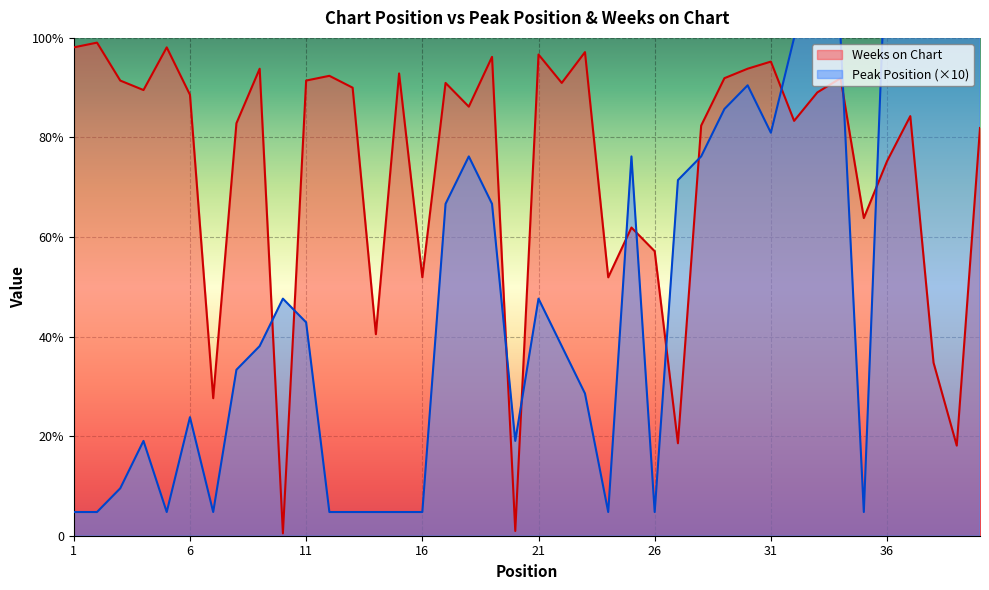

List the series in order of their peak value, highest first.

Peak Position, Weeks on Chart